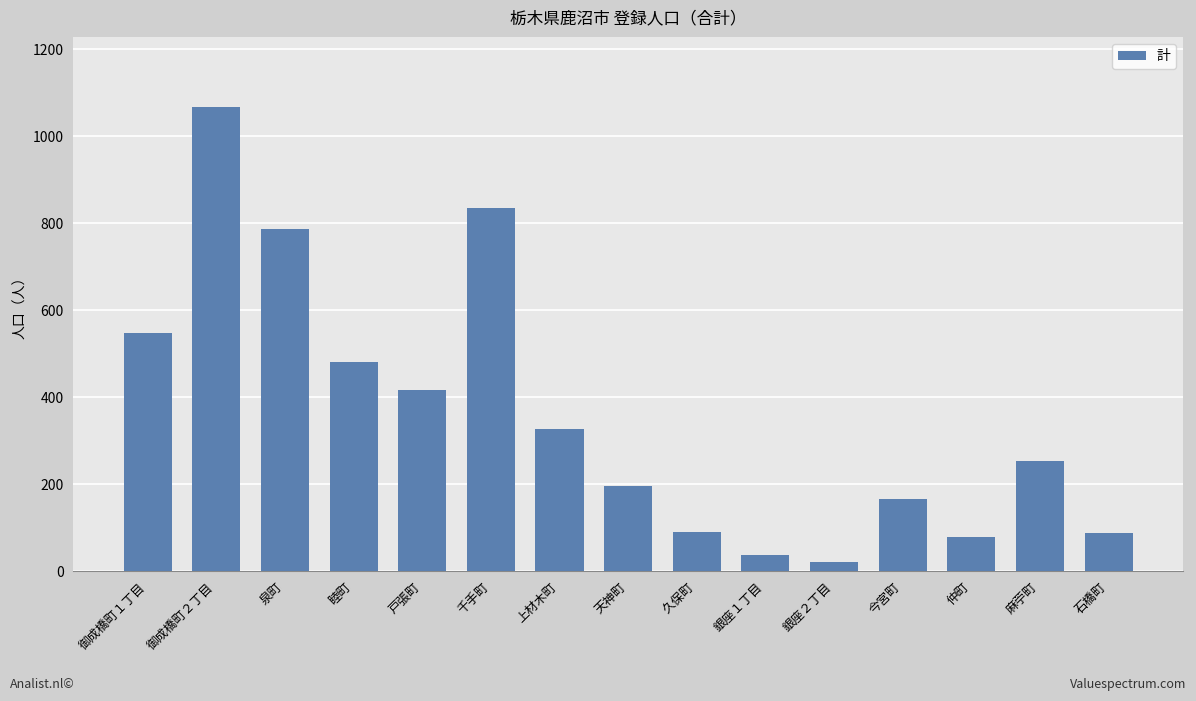

At which label is the value closest to 545?

御成橋町１丁目